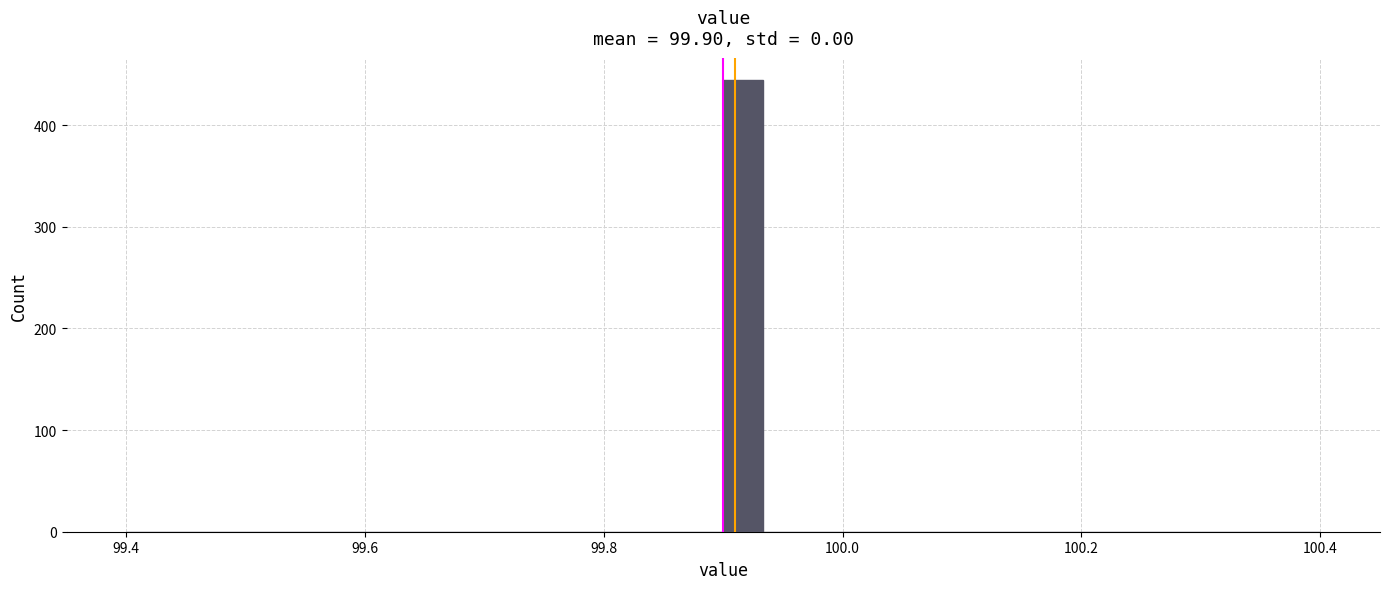

Around what value on the x-axis is the tallest bar? Give the approximate position of its centre, as read against the axis.

99.92